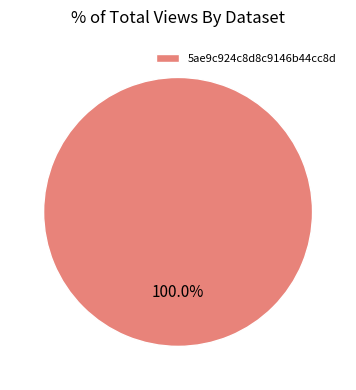

Is there any slice that represents more than half of the pie?

Yes